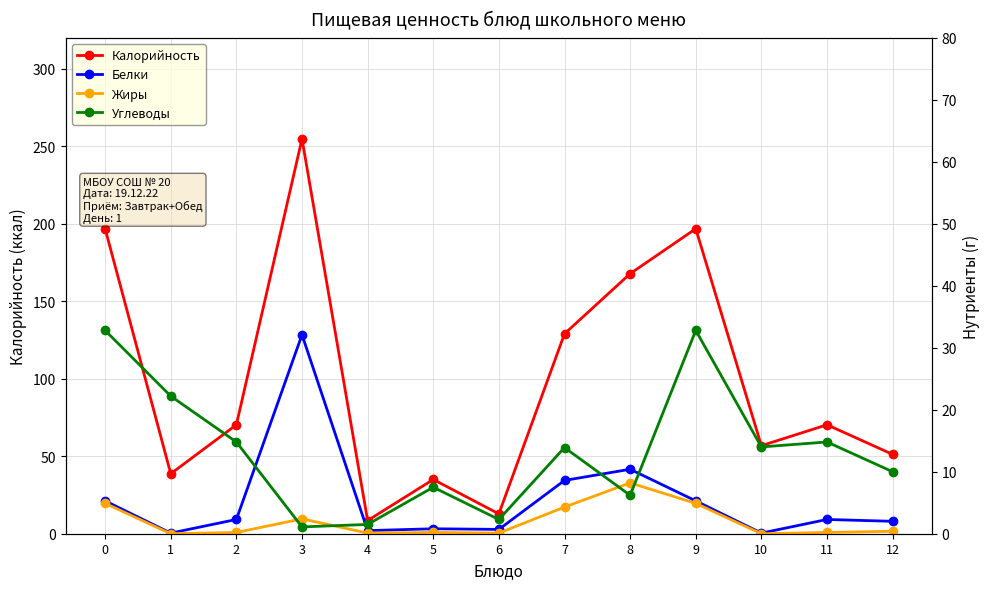

Reading left to right, transcribe all the data shown in this chart.

Калорийность: 196.8	38.7	70.3	254.8	8.5	35.0	12.8	129.0	167.8	196.8	56.8	70.3	51.2
Белки: 5.3	0.1	2.3	32.1	0.5	0.8	0.7	8.6	10.4	5.3	0.1	2.3	2.0
Жиры: 4.9	0.0	0.2	2.4	0.1	0.2	0.1	4.3	8.2	4.9	0.0	0.2	0.4
Углеводы: 32.8	22.2	14.8	1.1	1.5	7.5	2.3	13.9	6.2	32.8	14.0	14.8	10.0